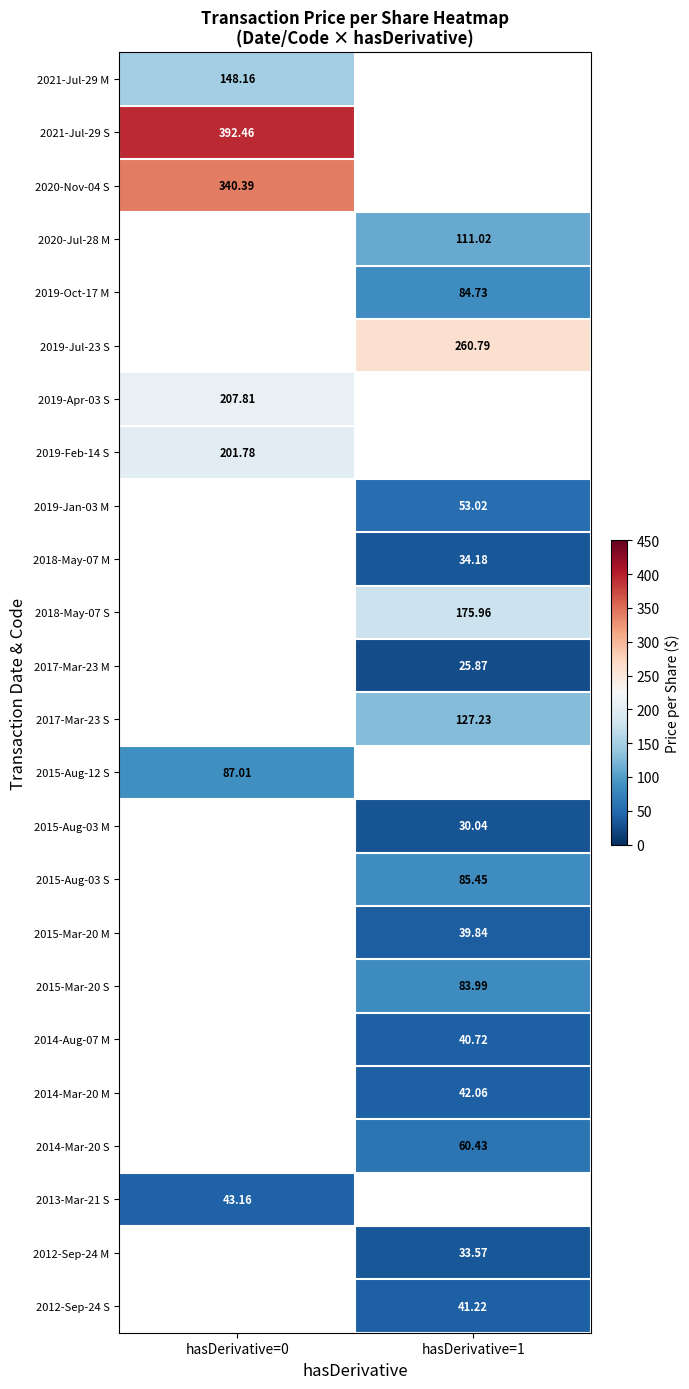

Is the value of 2015-Aug-03 S at hasDerivative=1 greater than the value of 2017-Mar-23 M at hasDerivative=1?

Yes